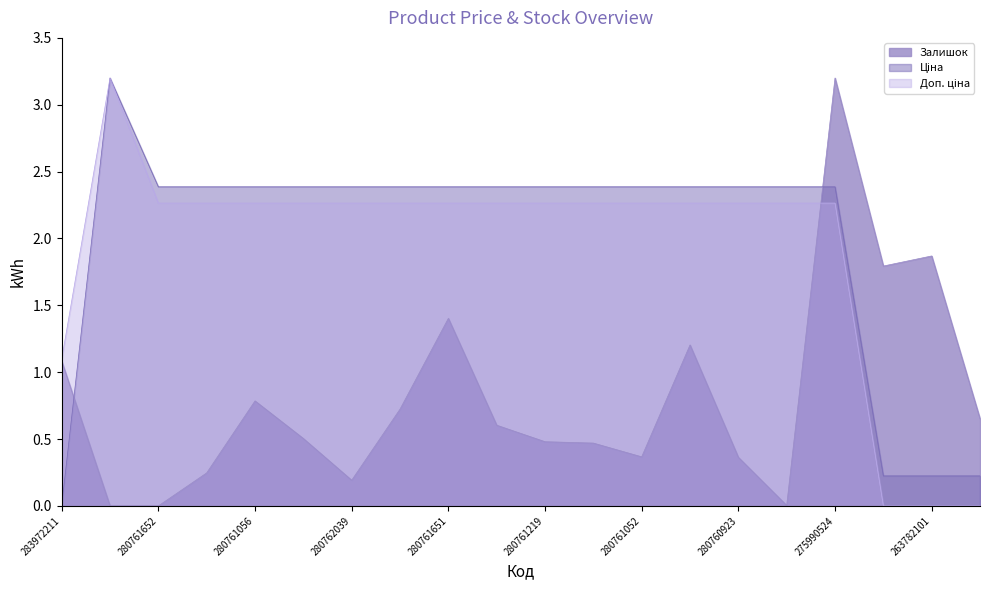

What is the label of the 14th point from the right?

280762039